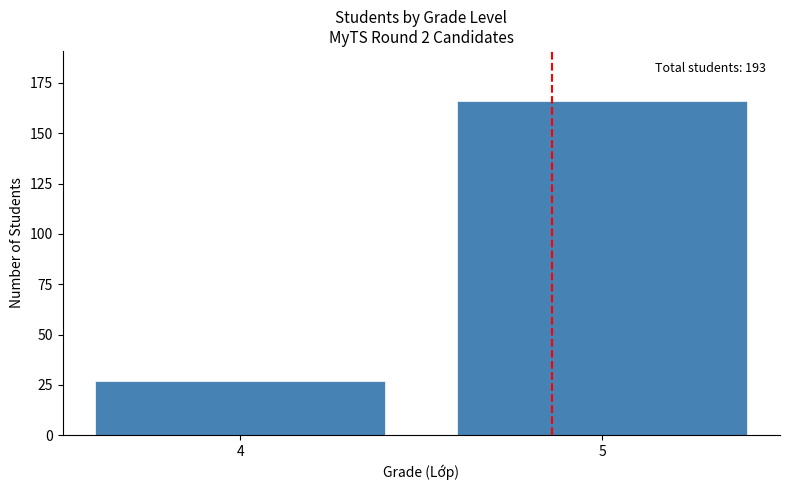

Reading left to right, transcribe all the data shown in this chart.

4=27	5=166